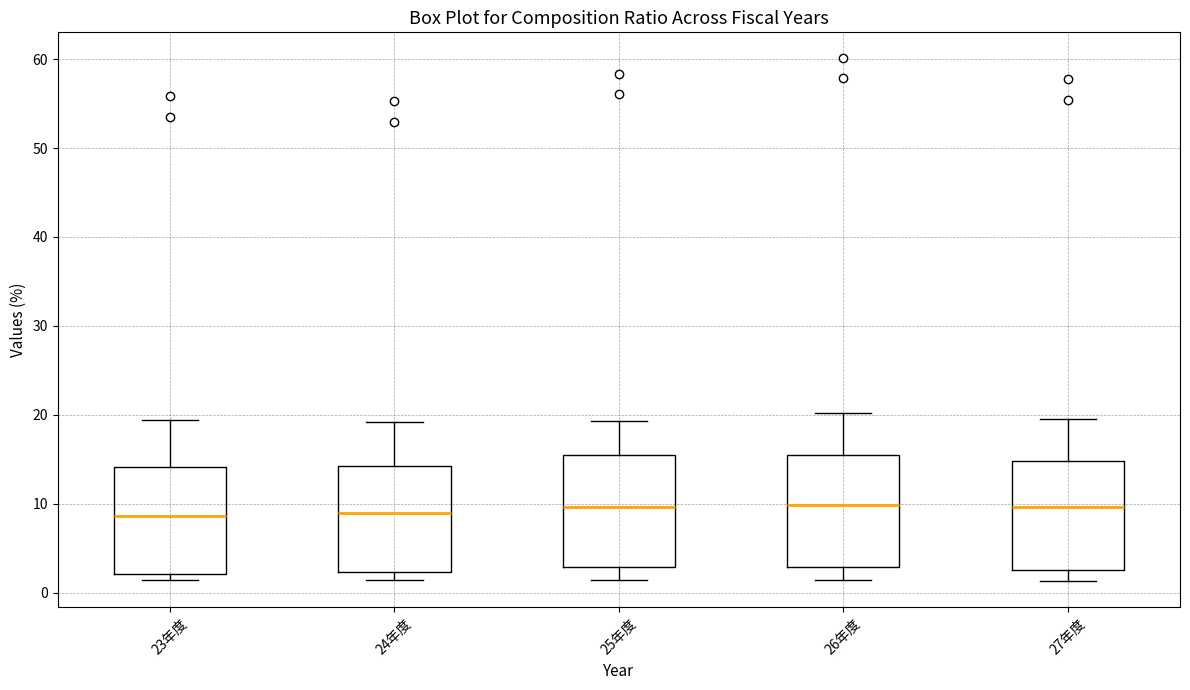

Reading left to right, transcribe this box plot: for each box, give where its median line is, the range the box spans, and where its two whiskers end, as read against the y-axis. The values are not printed on the chart, so give them approximately, as read against the axis.

23年度: median 9, box 2 to 14, whiskers 1 to 19
24年度: median 9, box 2 to 14, whiskers 1 to 19
25年度: median 10, box 3 to 16, whiskers 1 to 19
26年度: median 10, box 3 to 15, whiskers 1 to 20
27年度: median 10, box 3 to 15, whiskers 1 to 20